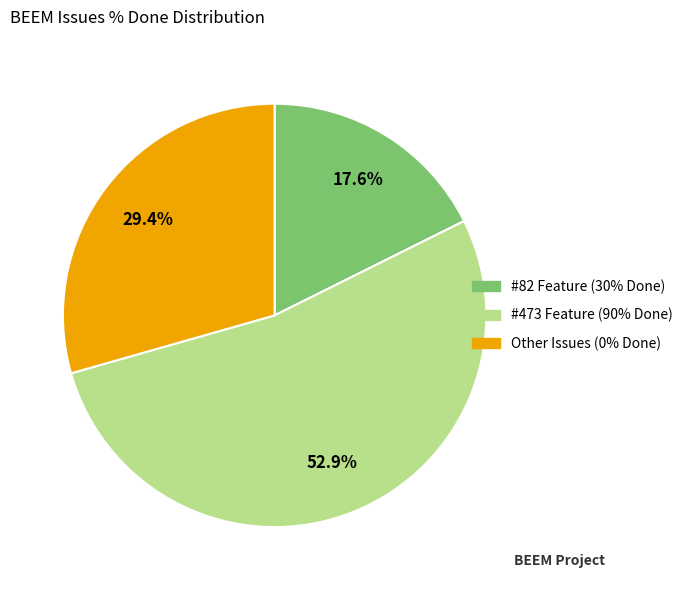

Is Other Issues (0% Done) the majority of the pie?

No